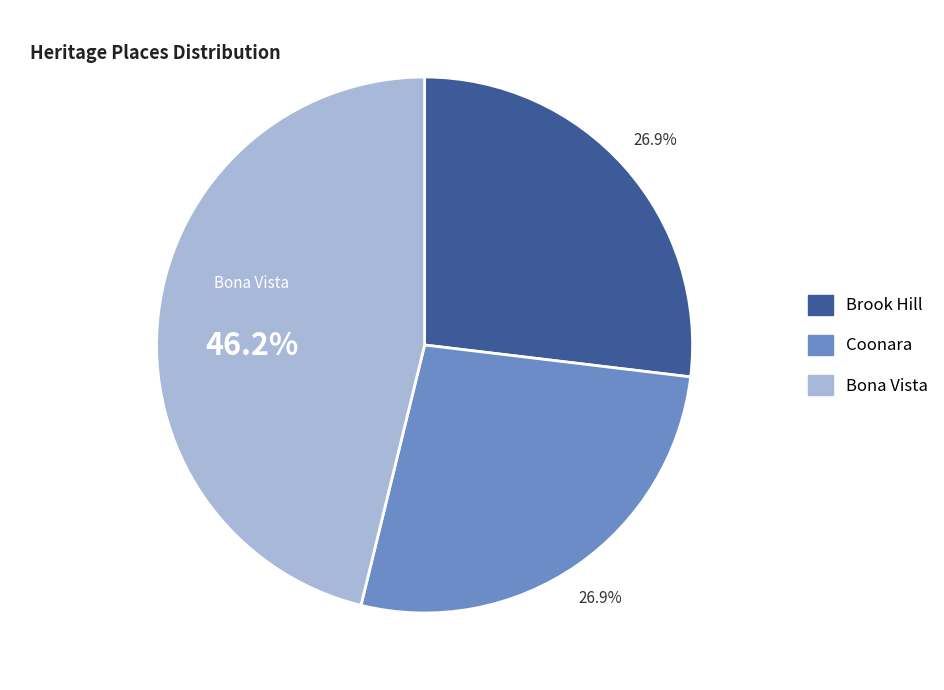

What percentage is the Coonara slice, to the nearest percent?

27%